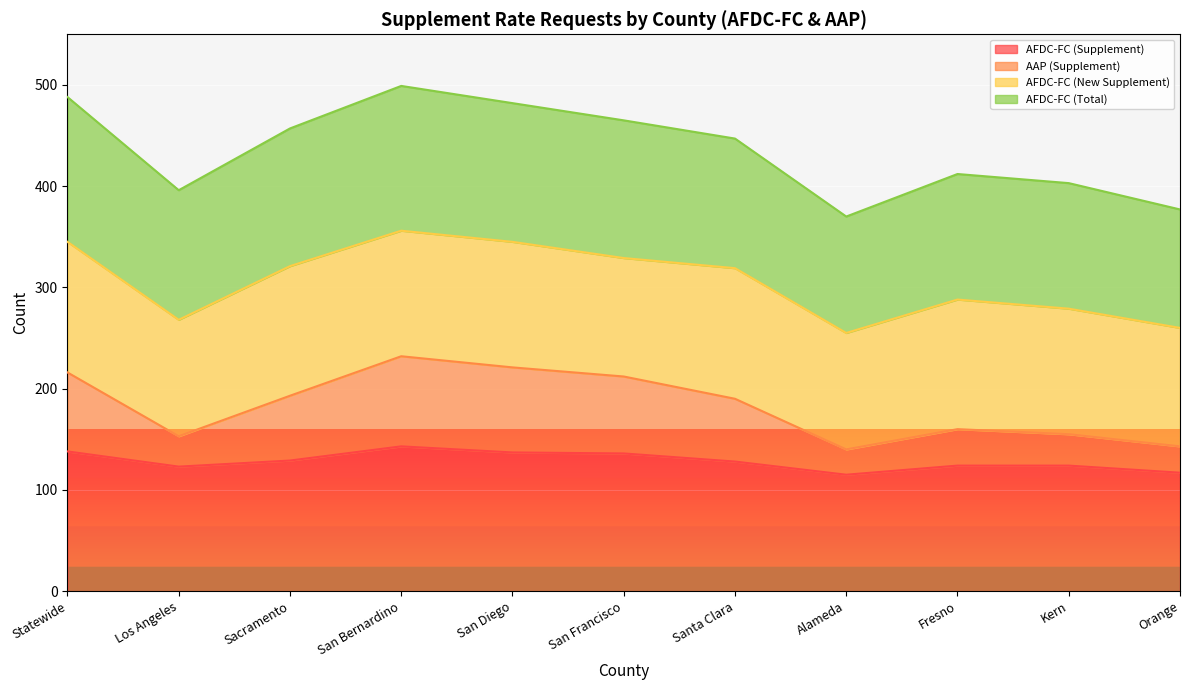

True or false: AAP (Total) has more than 0 interior local peaks.

True